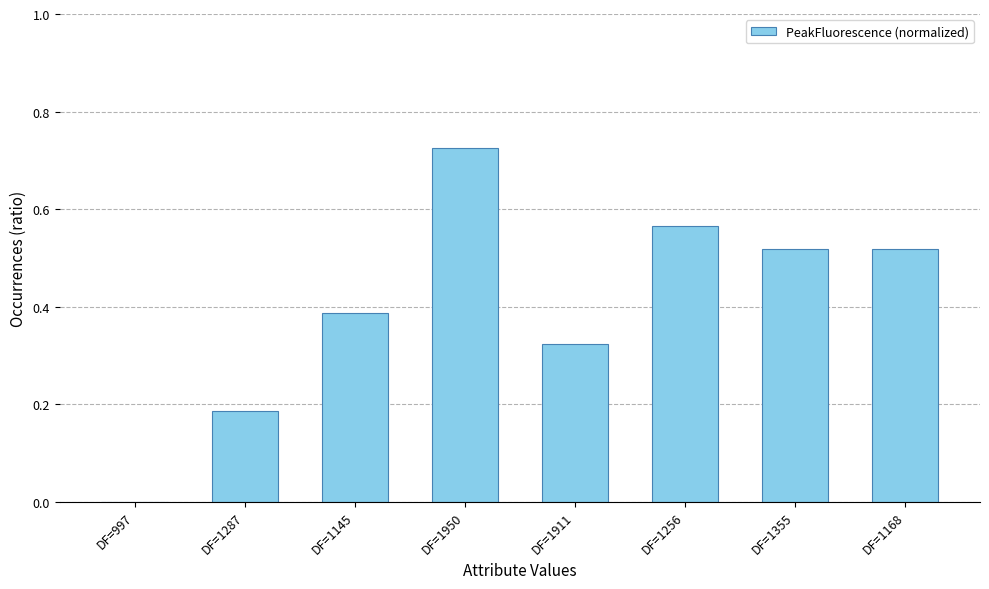

Are the bars horizontal?

No